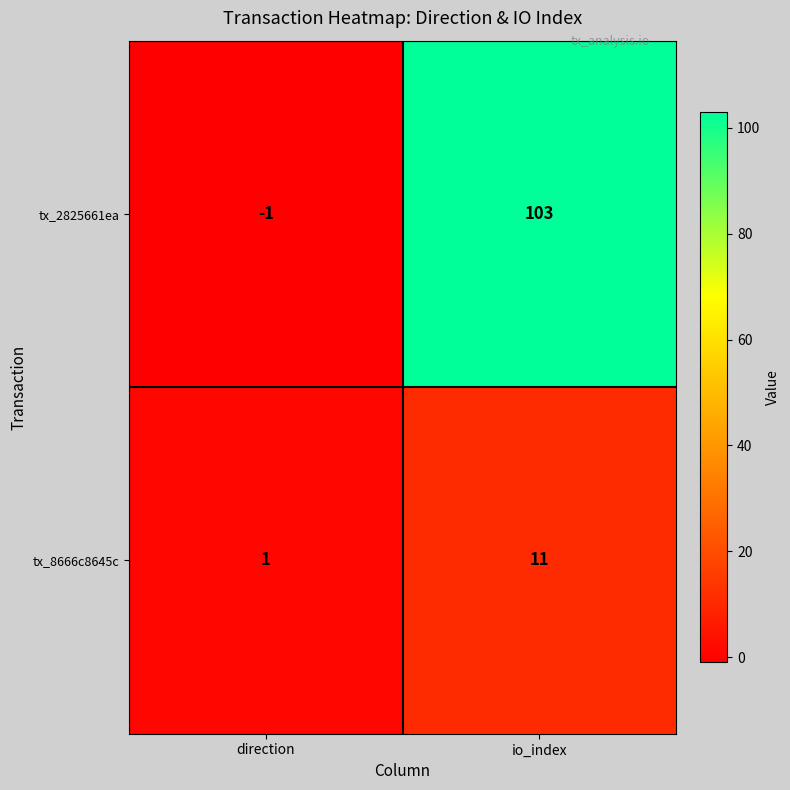

Between direction and io_index, which series saw the biggest shift?

tx_2825661ea